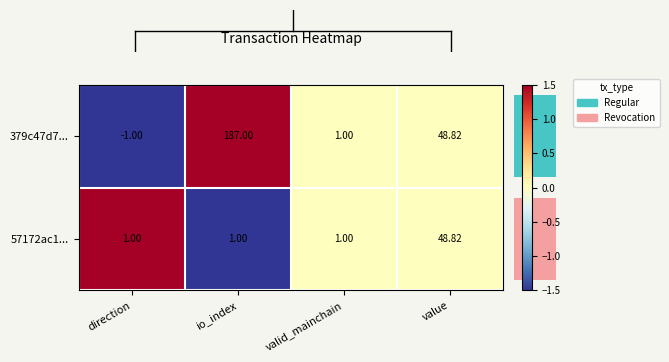

Which series has the largest range (max minus min)?

379c47d7...